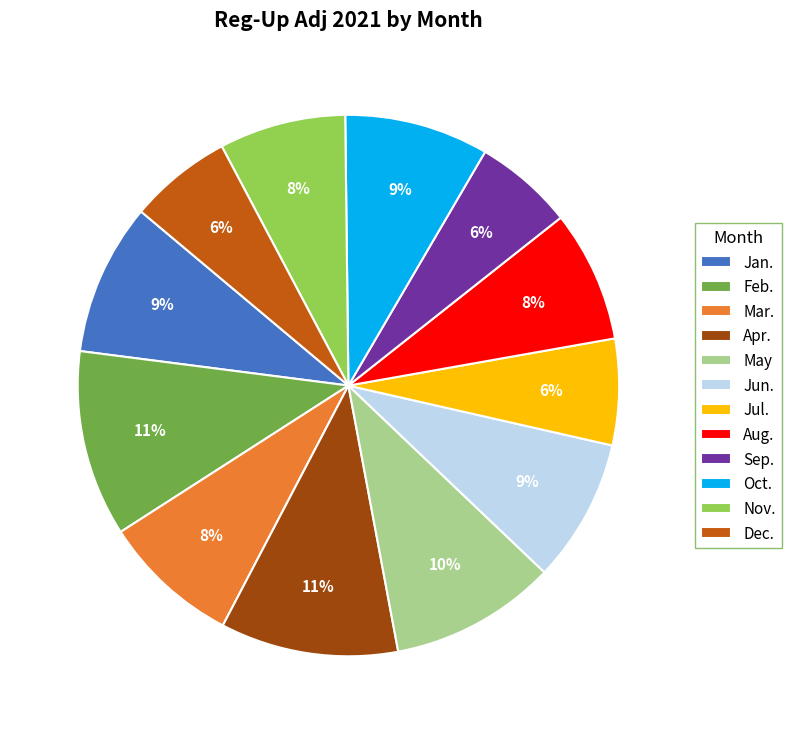

Is Jun. the majority of the pie?

No